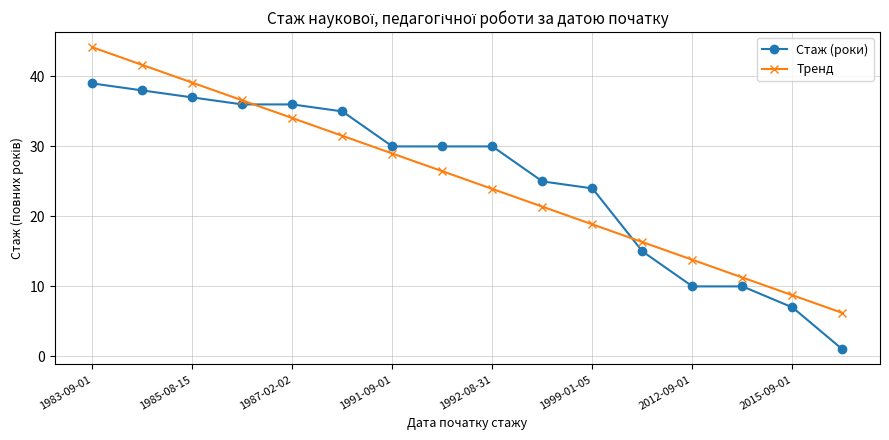

At how many categories does at least one series exceed 13?

13